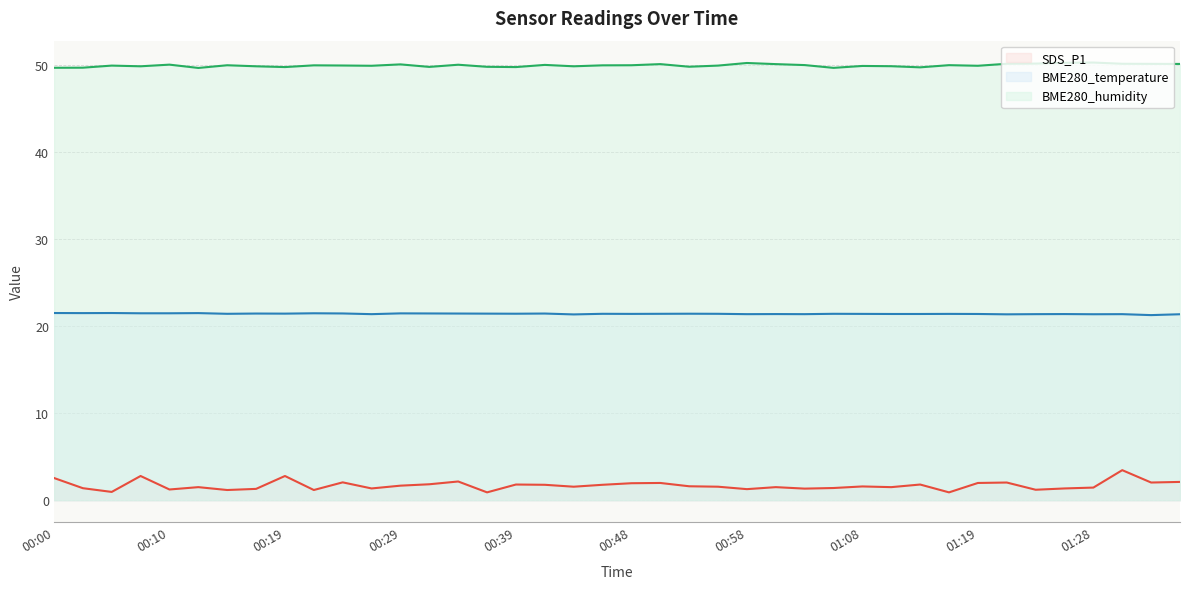

Reading left to right, extract all data points from this chart.

SDS_P1: 00:00=2.5	00:02=1.4	00:05=0.9	00:07=2.8	00:10=1.2	00:12=1.5	00:14=1.2	00:17=1.3	00:19=2.8	00:22=1.2	00:24=2.0	00:26=1.4	00:29=1.7	00:31=1.8	00:34=2.1	00:36=0.9	00:39=1.8	00:41=1.8	00:44=1.6	00:46=1.8	00:48=1.9	00:51=2.0	00:53=1.6	00:56=1.6	00:58=1.3	01:01=1.5	01:03=1.3	01:05=1.4	01:08=1.6	01:11=1.5	01:14=1.8	01:16=0.9	01:19=2.0	01:21=2.0	01:23=1.2	01:26=1.4	01:28=1.4	01:31=3.5	01:33=2.0	01:36=2.1
BME280_temperature: 00:00=21.5	00:02=21.5	00:05=21.5	00:07=21.5	00:10=21.5	00:12=21.5	00:14=21.4	00:17=21.4	00:19=21.4	00:22=21.5	00:24=21.4	00:26=21.4	00:29=21.5	00:31=21.4	00:34=21.4	00:36=21.4	00:39=21.4	00:41=21.4	00:44=21.3	00:46=21.4	00:48=21.4	00:51=21.4	00:53=21.4	00:56=21.4	00:58=21.4	01:01=21.4	01:03=21.4	01:05=21.4	01:08=21.4	01:11=21.4	01:14=21.4	01:16=21.4	01:19=21.4	01:21=21.4	01:23=21.4	01:26=21.4	01:28=21.4	01:31=21.4	01:33=21.3	01:36=21.4
BME280_humidity: 00:00=49.7	00:02=49.7	00:05=49.9	00:07=49.8	00:10=50.0	00:12=49.6	00:14=50.0	00:17=49.8	00:19=49.8	00:22=50.0	00:24=49.9	00:26=49.9	00:29=50.1	00:31=49.8	00:34=50.0	00:36=49.8	00:39=49.8	00:41=50.0	00:44=49.8	00:46=50.0	00:48=50.0	00:51=50.1	00:53=49.8	00:56=49.9	00:58=50.2	01:01=50.1	01:03=50.0	01:05=49.7	01:08=49.9	01:11=49.9	01:14=49.7	01:16=50.0	01:19=49.9	01:21=50.1	01:23=50.1	01:26=50.2	01:28=50.3	01:31=50.1	01:33=50.1	01:36=50.1